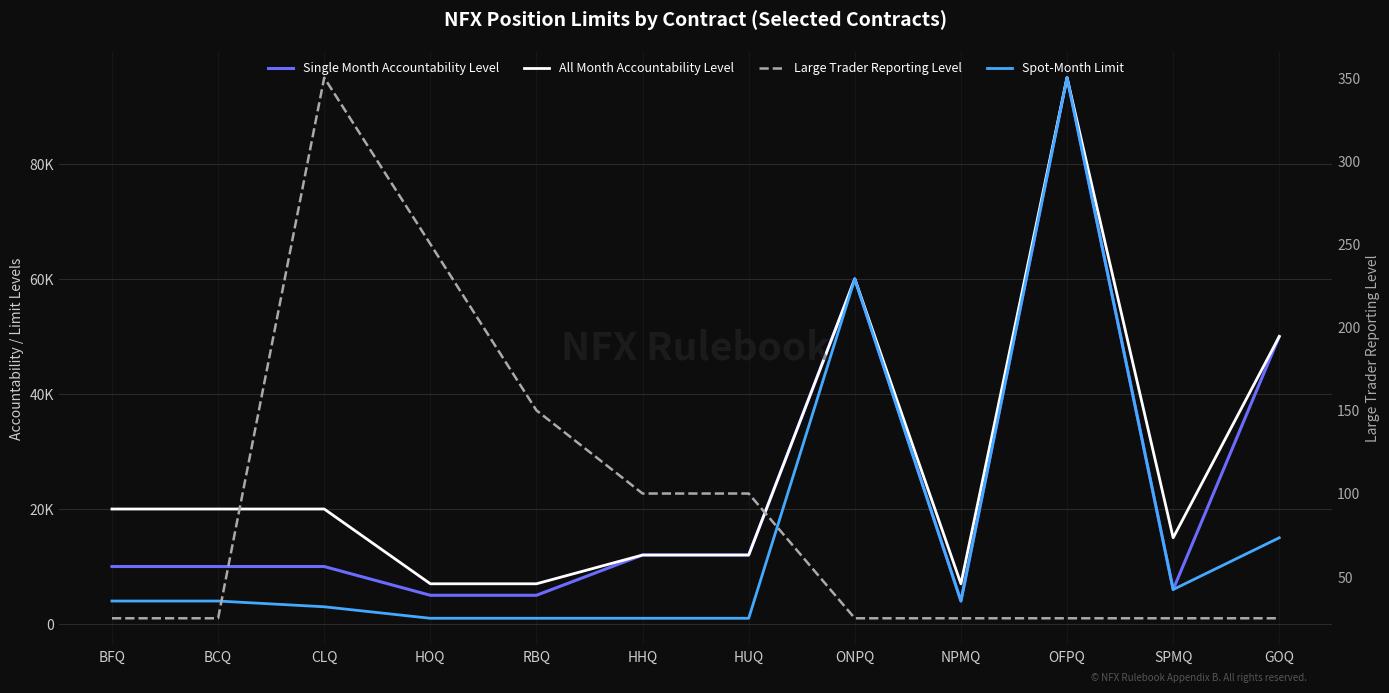

The value of Single Month Accountability Level at NPMQ is 6008. True or false?

False